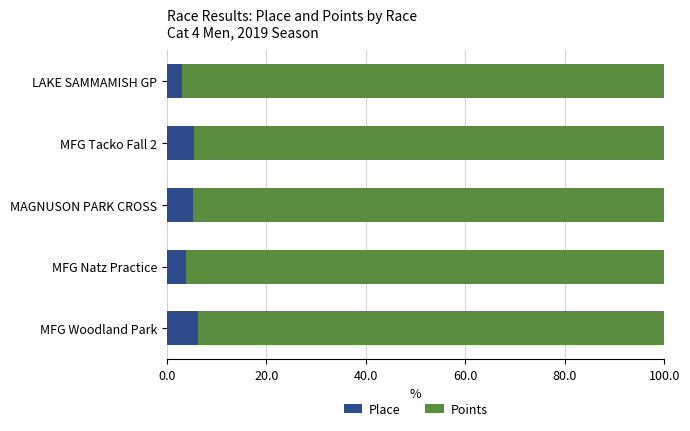

The Place series shows 5.5 at MFG Tacko Fall 2. True or false?

True